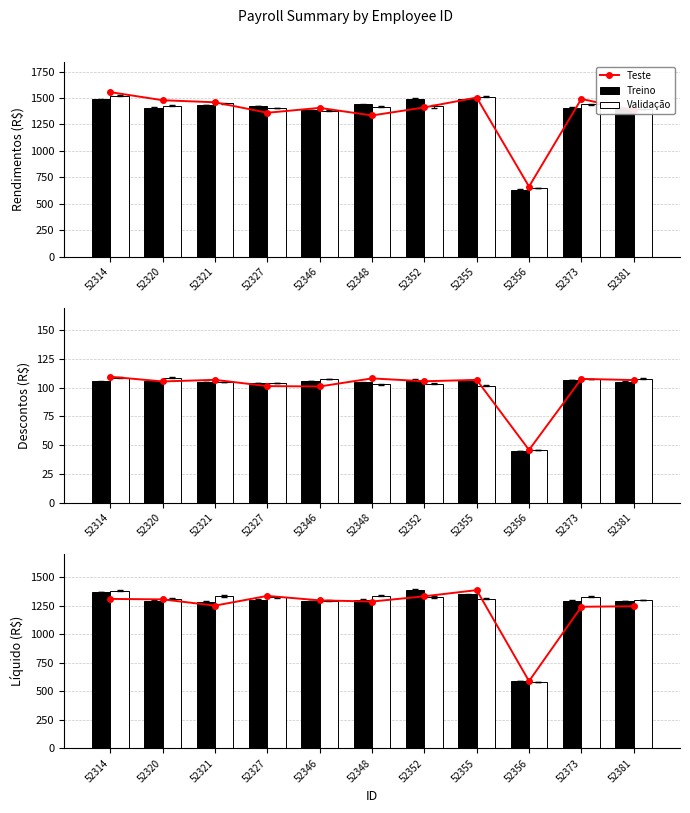

Where does the Teste series first go above 1297?

52314